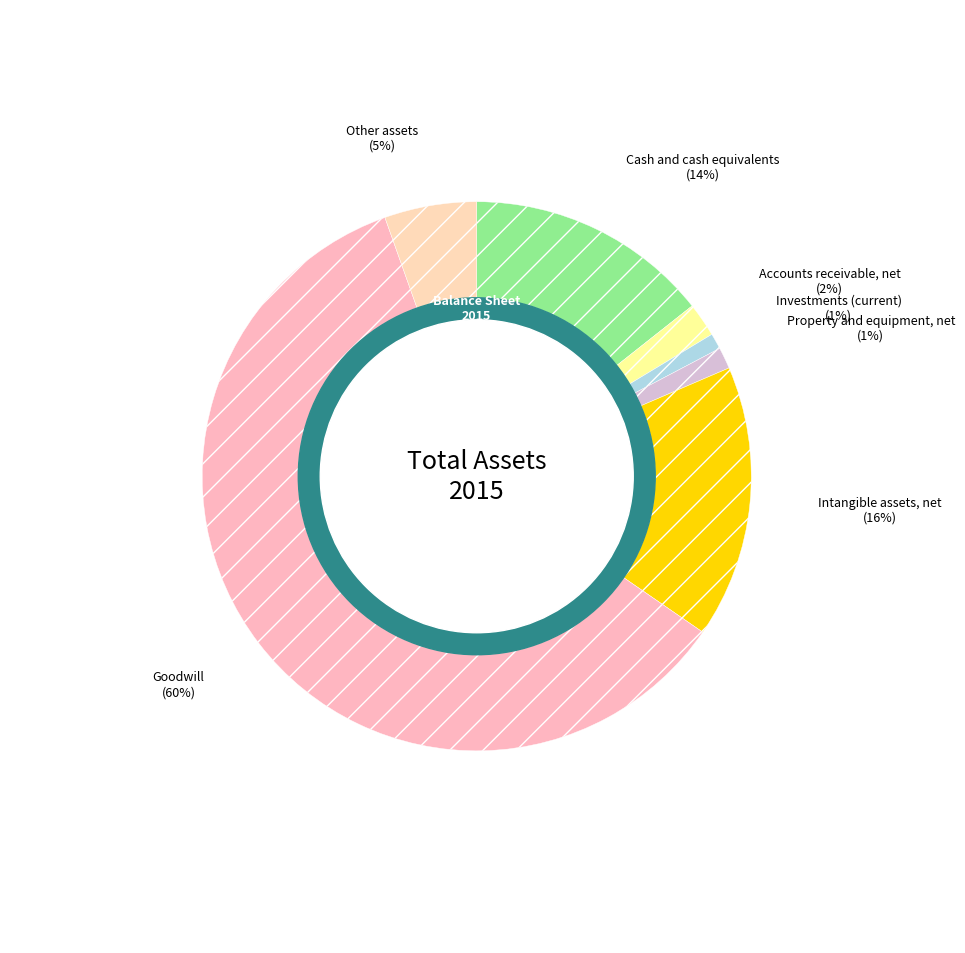

How many slices are in this pie chart?

7